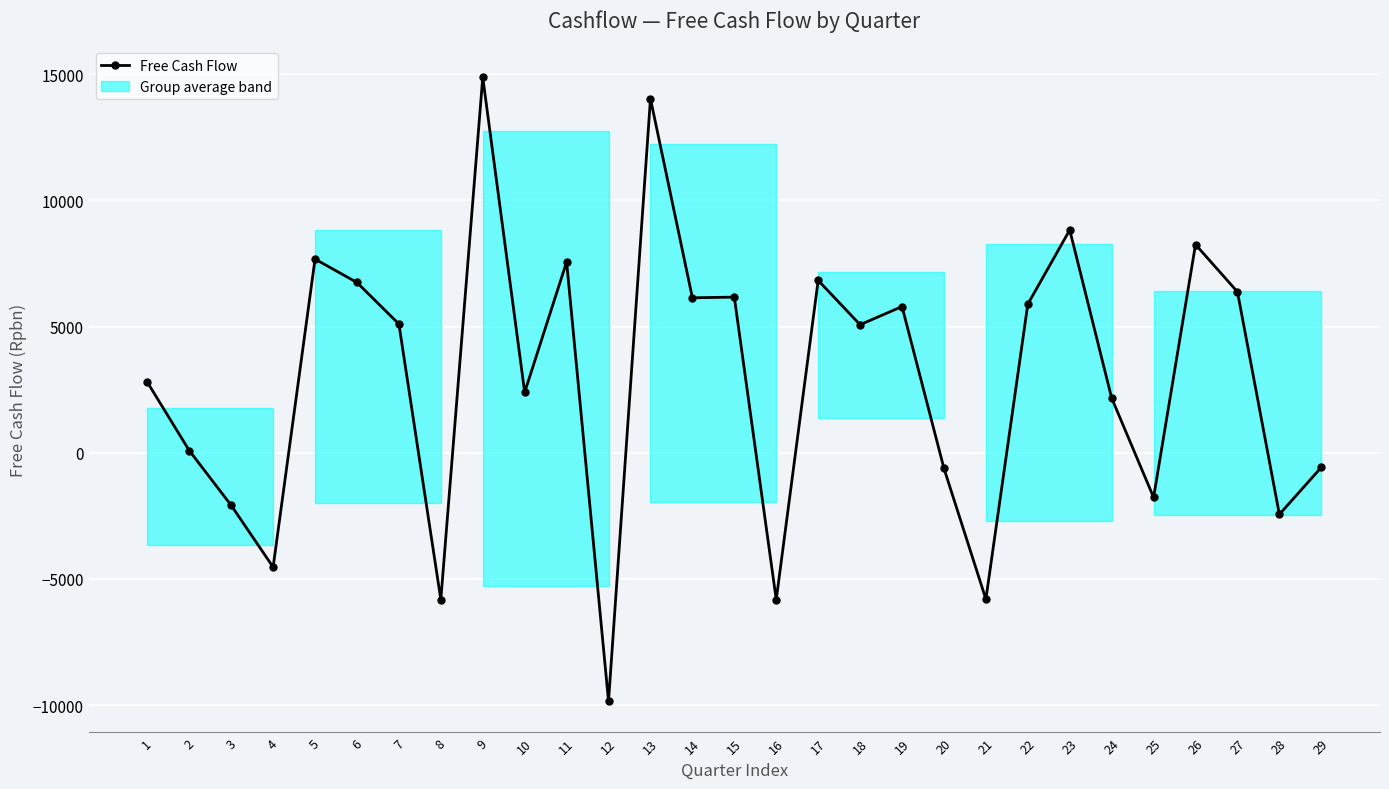

What is the value of the 5th point from the left?

7677.6